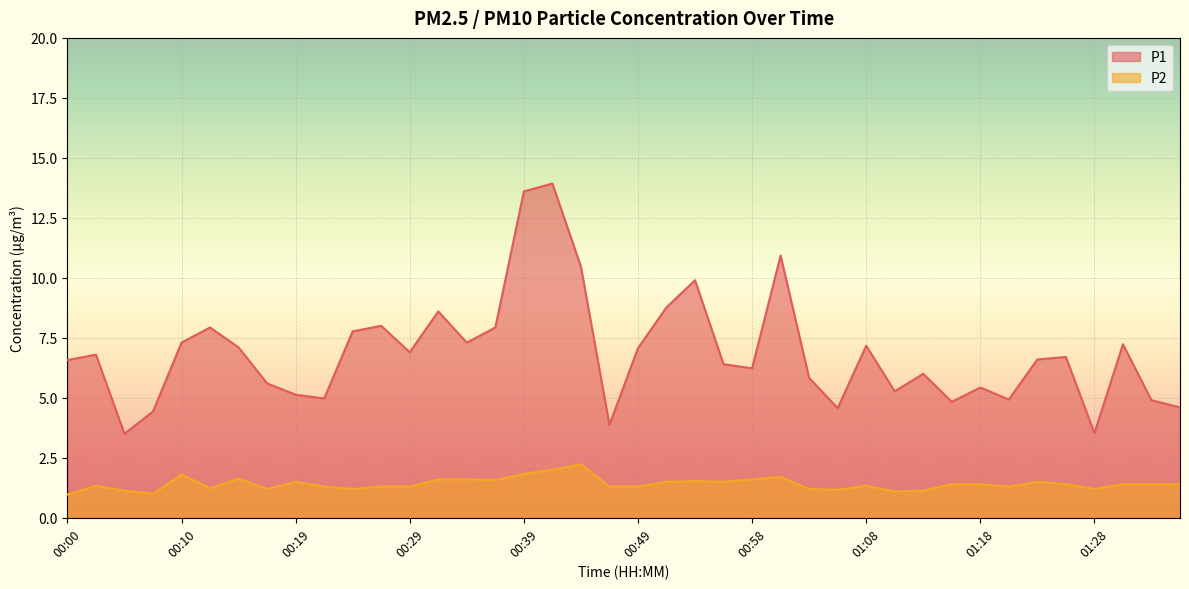

Does the chart display data point markers on the line(s)?

No